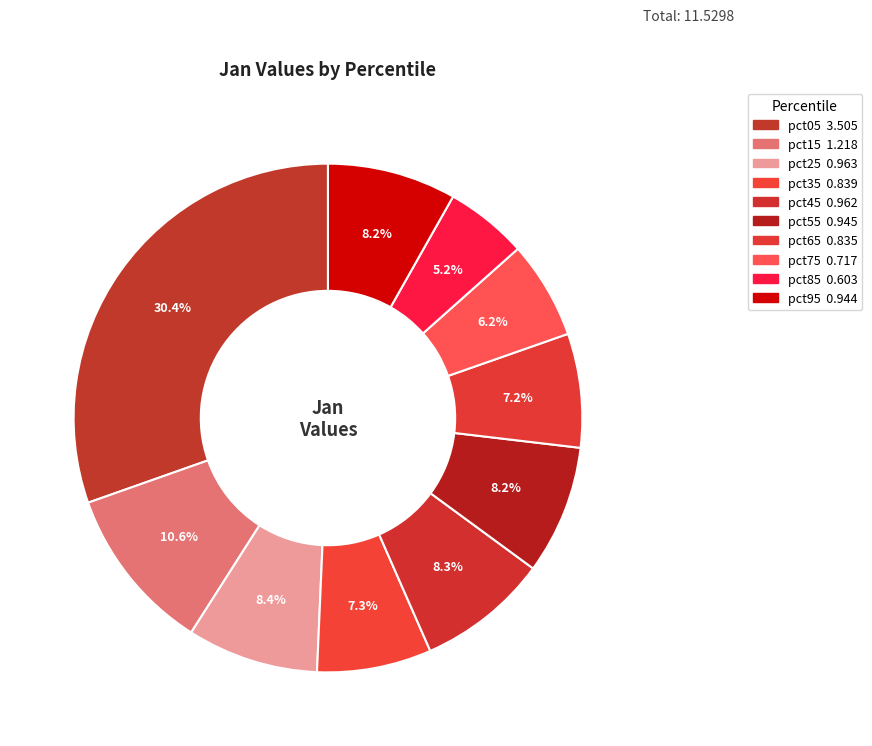

Count the number of slices in the pie.

10